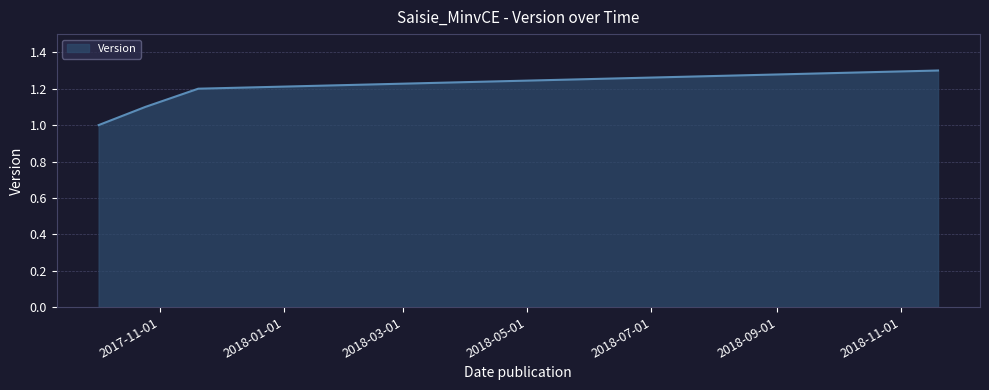

What is the difference between the maximum and minimum values?

0.3